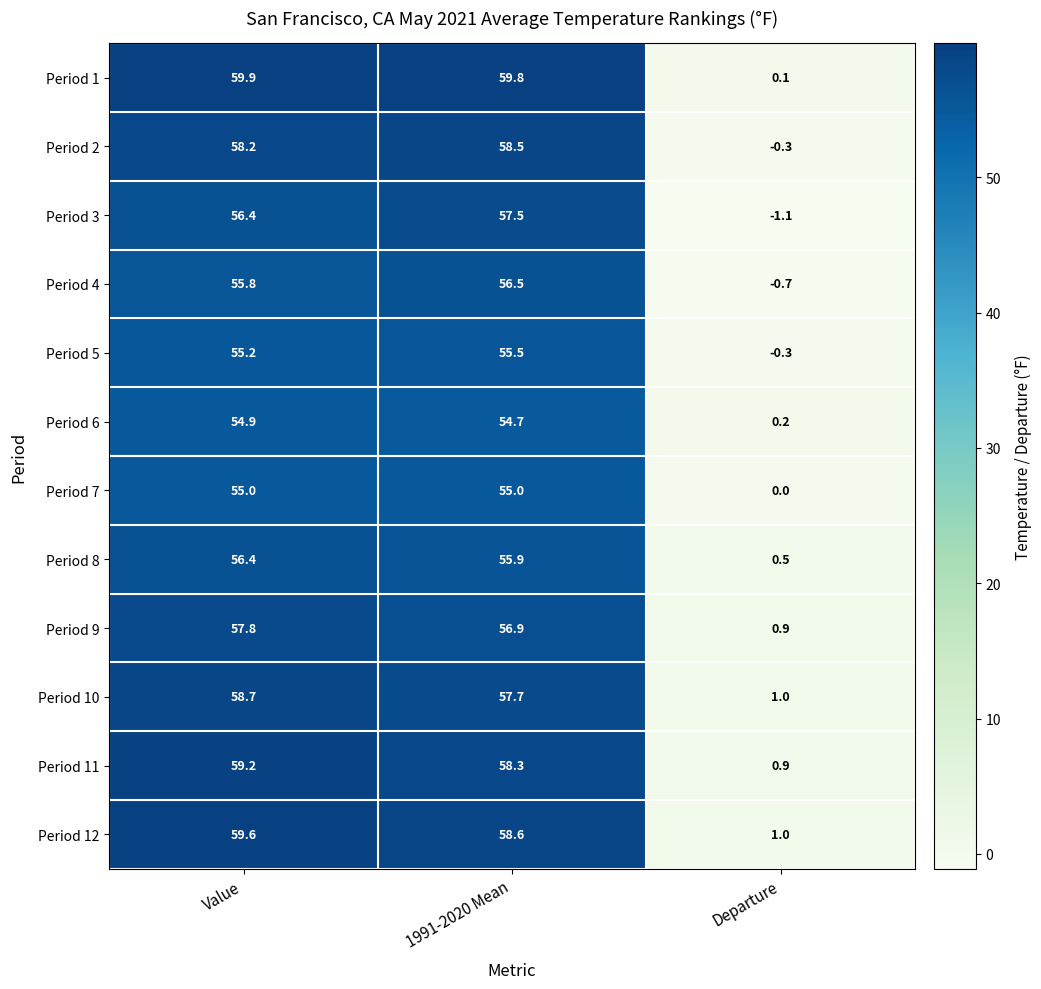

True or false: Period 3 has a value of 80.6 at 1991-2020 Mean.

False